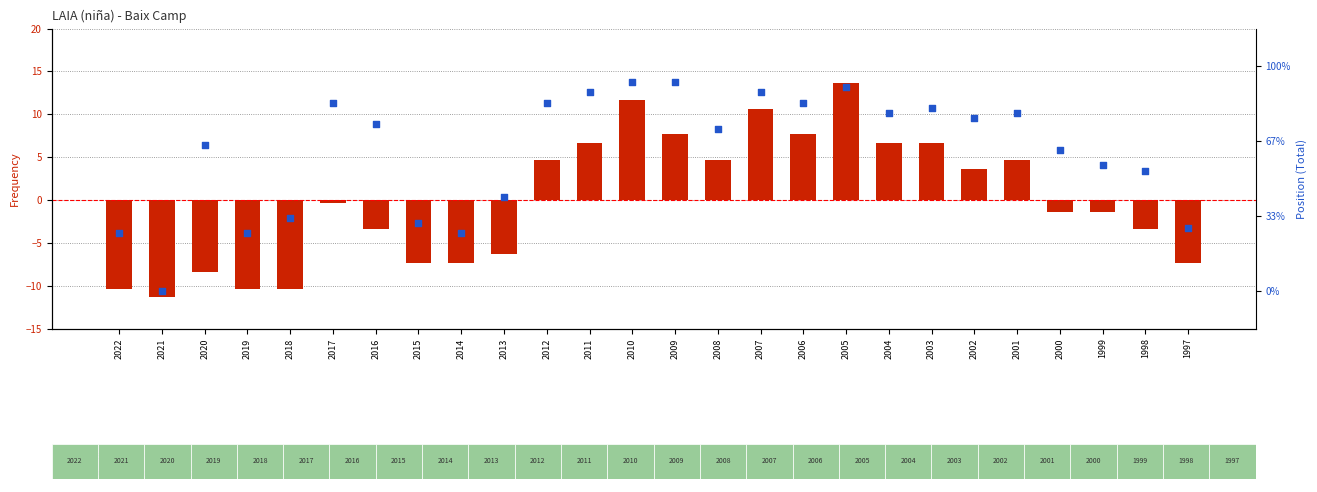

At which category is the sum across all series the highest?

2005